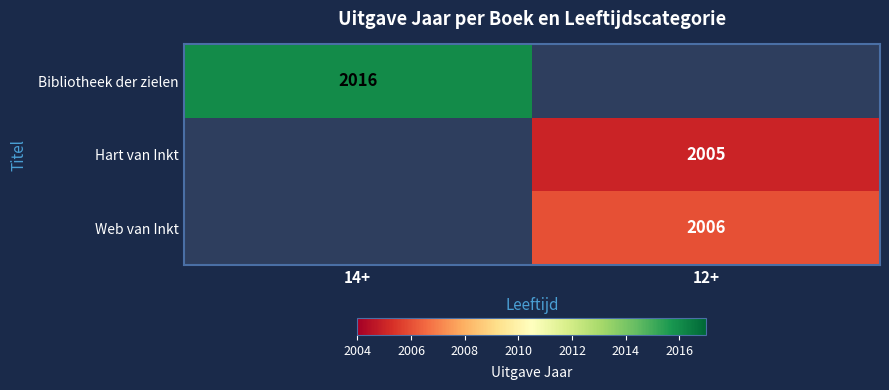

The Web van Inkt series shows 2006 at 12+. True or false?

True